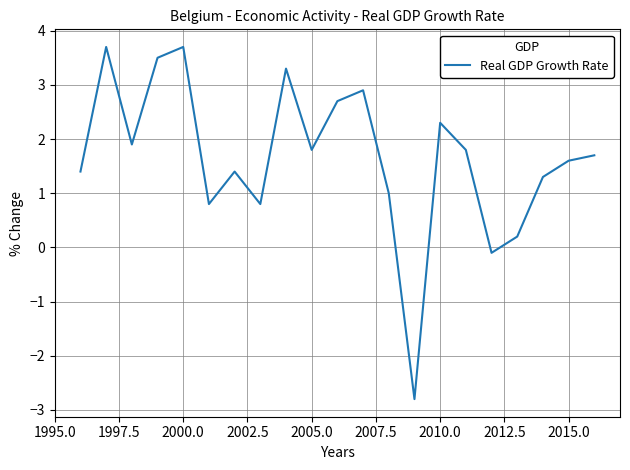

What is the difference between the maximum and minimum values?

6.5